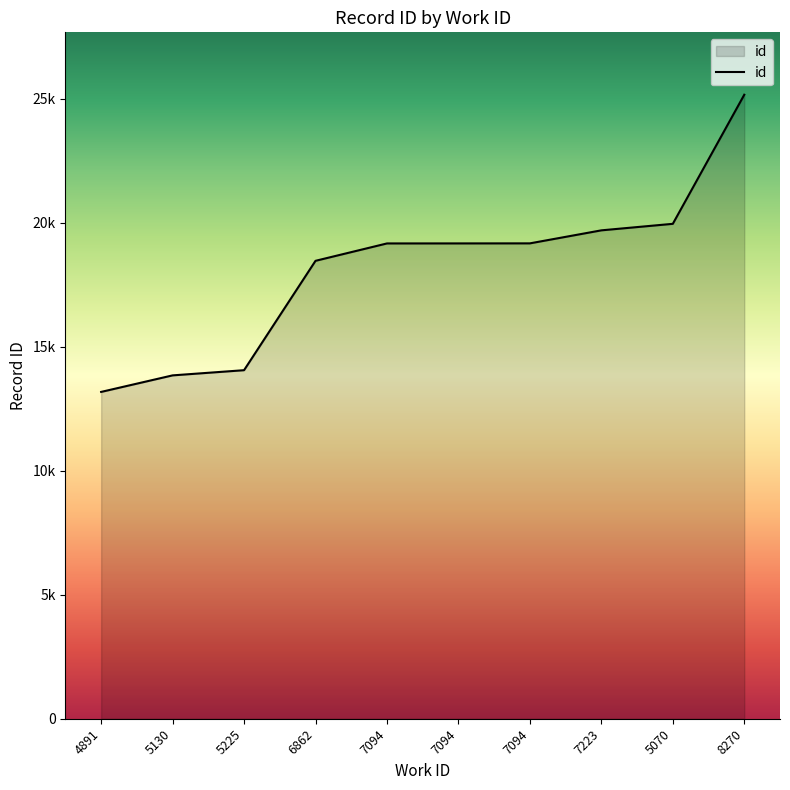

List the labels in order of value, smallest first.

4891, 5130, 5225, 6862, 7094, 7094, 7094, 7223, 5070, 8270